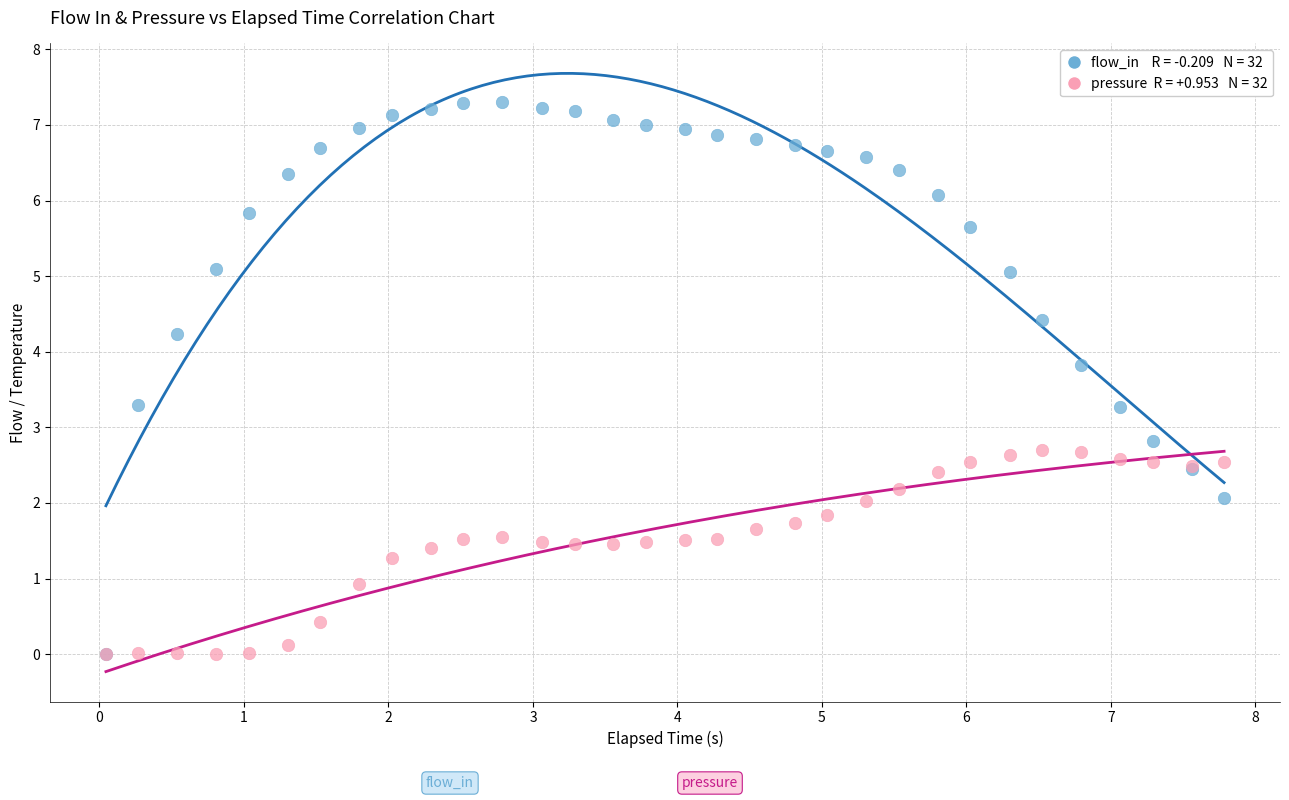

Across all series, what Y value is closest to 3?

2.8